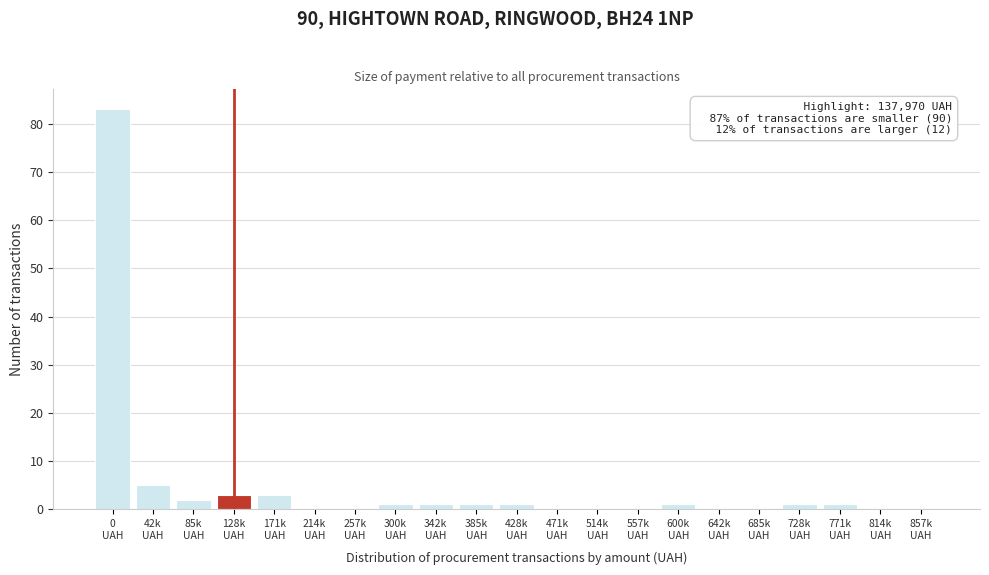

What is the maximum value shown in the chart?

83